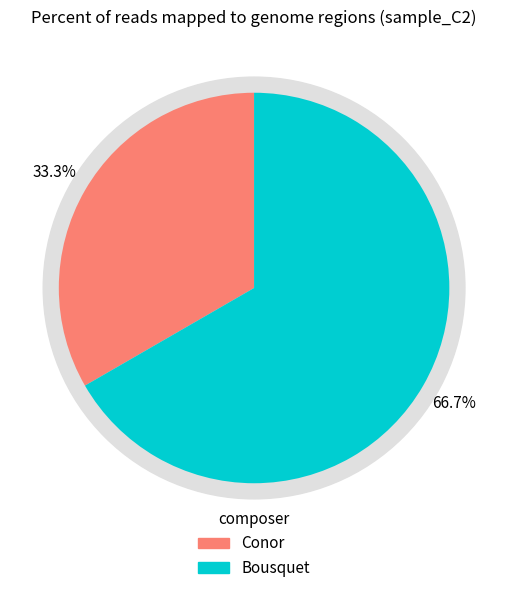

Which category has the smallest portion of the pie?

Conor